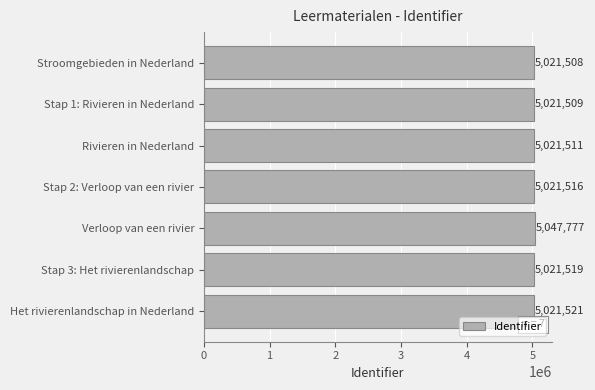

What is the label of the 3rd bar from the top?

Rivieren in Nederland